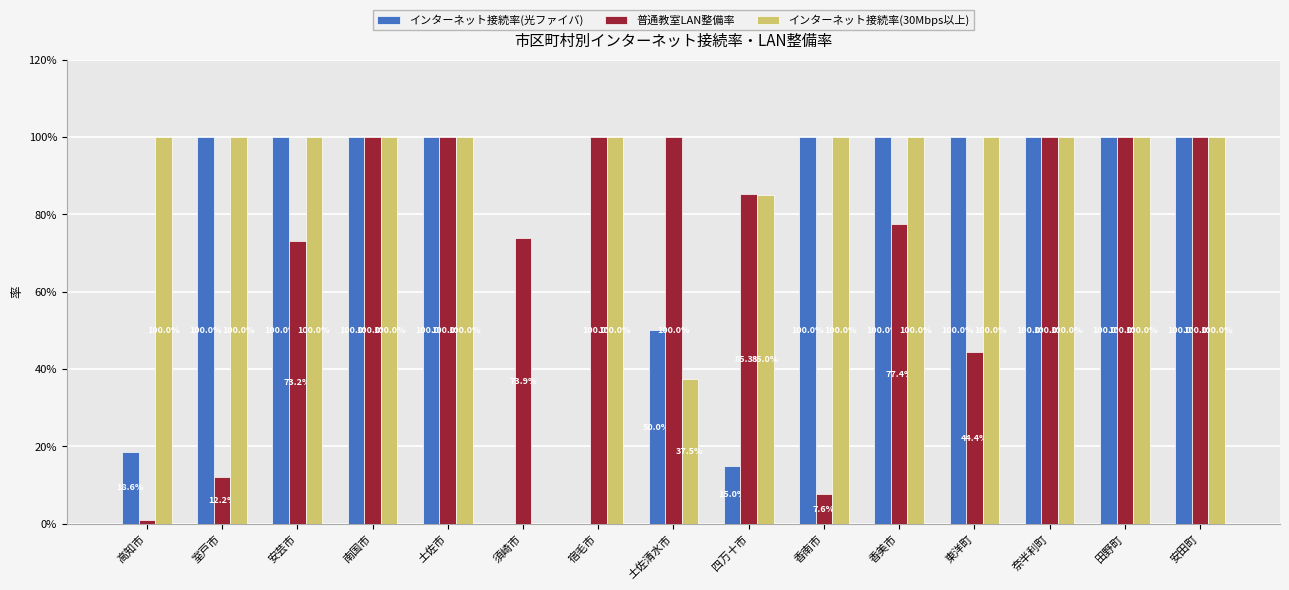

What is the total value across all series at 南国市?

300.0